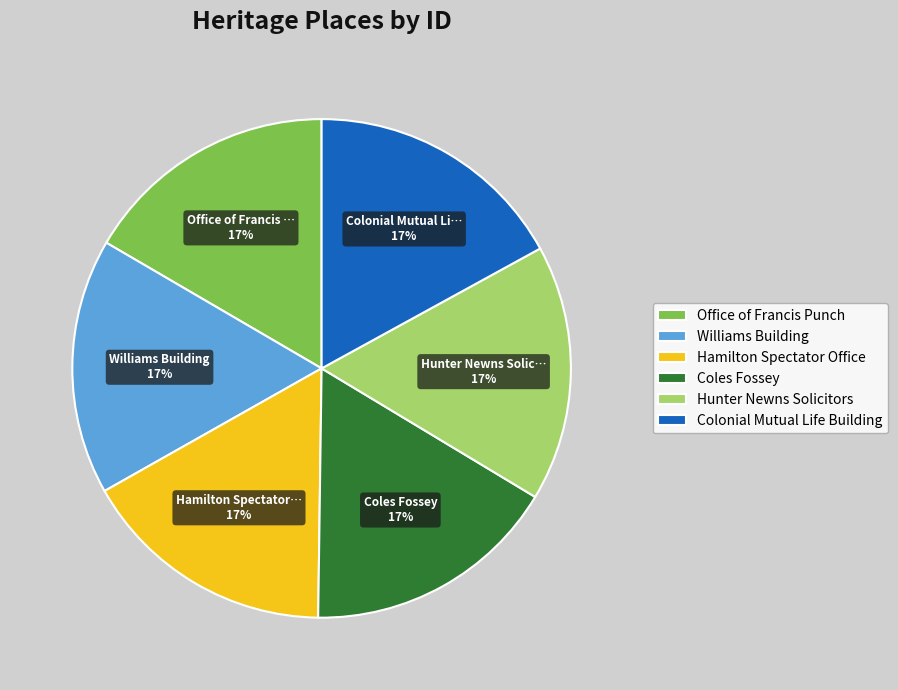

To the nearest percent, what is the combined percentage of Coles Fossey and Office of Francis Punch?

33%